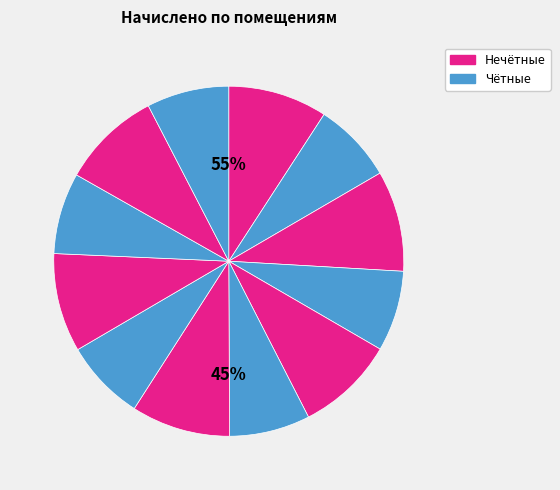

To the nearest percent, what portion does 5 represent?

9%